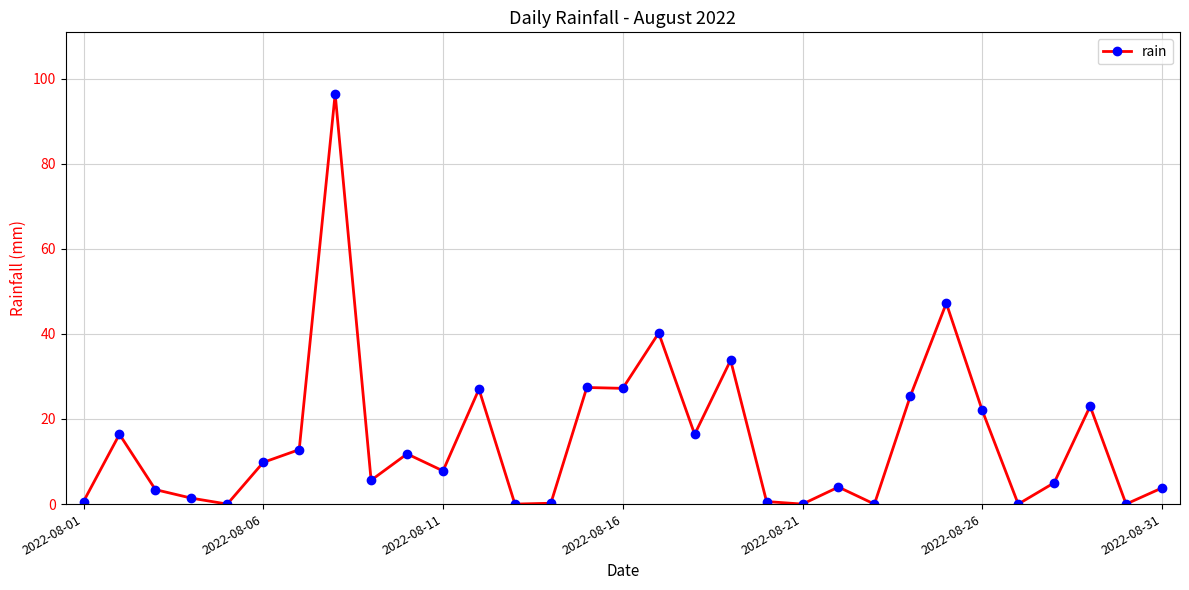

What is the difference between the maximum and minimum values?

96.4